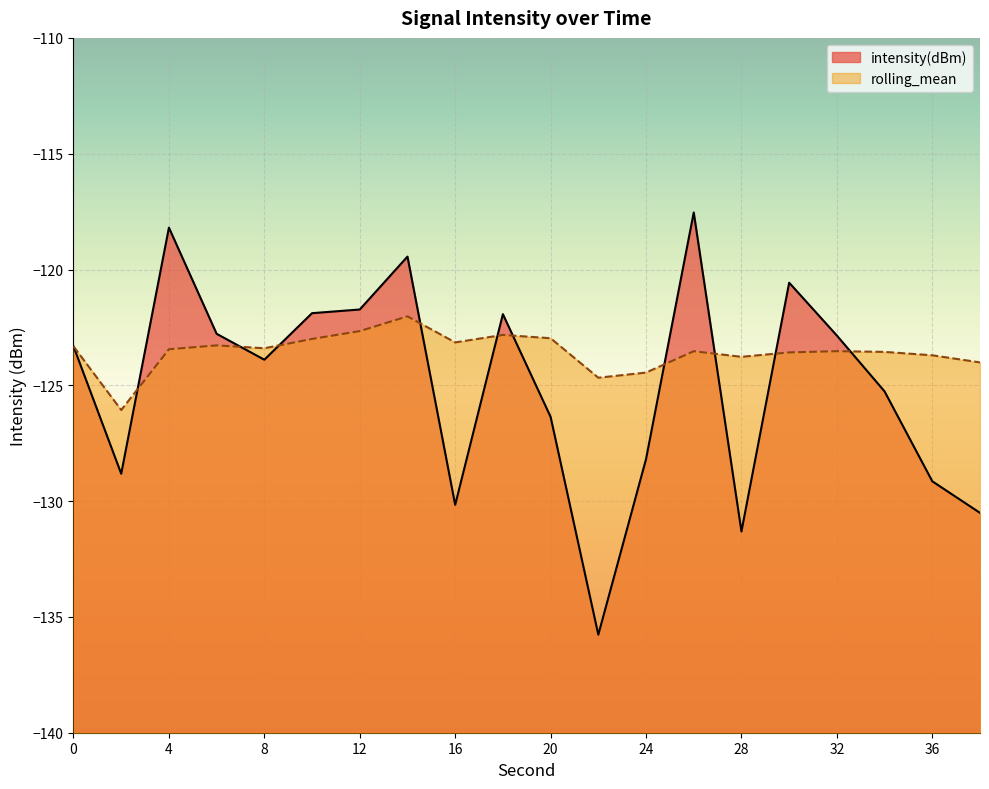

Which series has the largest range (max minus min)?

intensity(dBm)